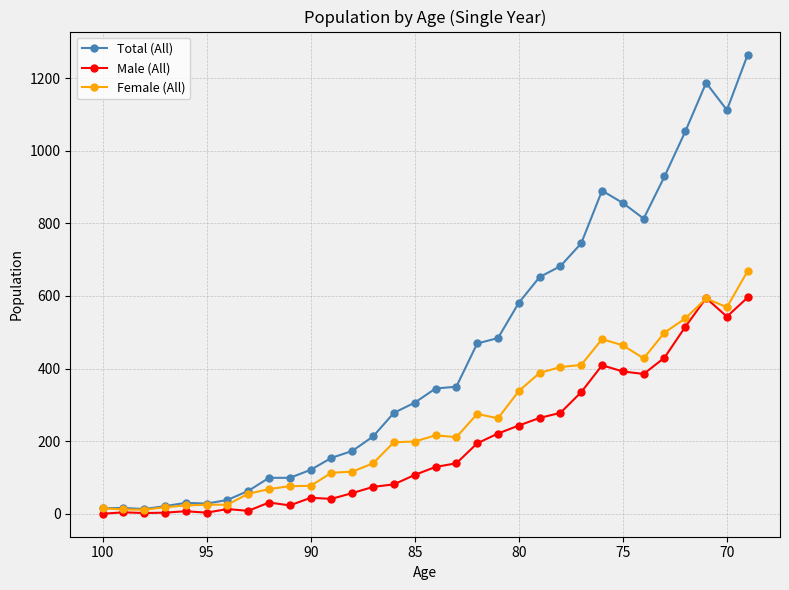

Count the number of data series in this chart.

3